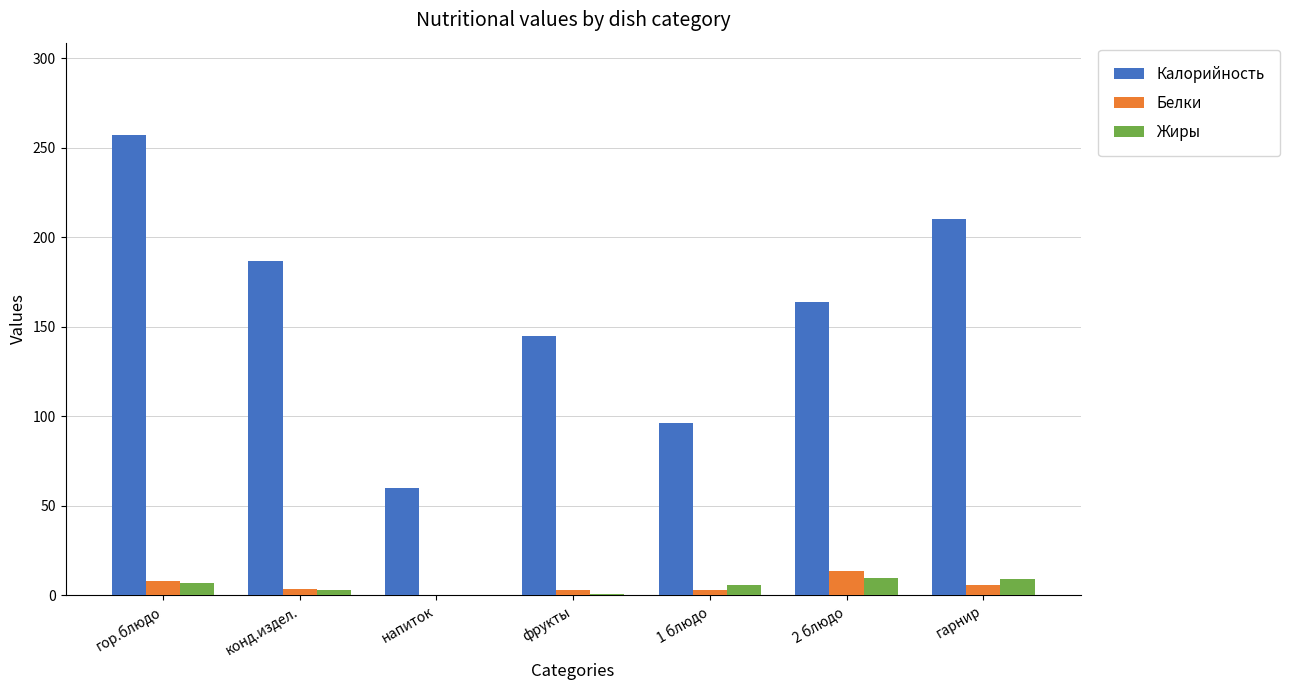

What is the sum of all Жиры values?

35.0